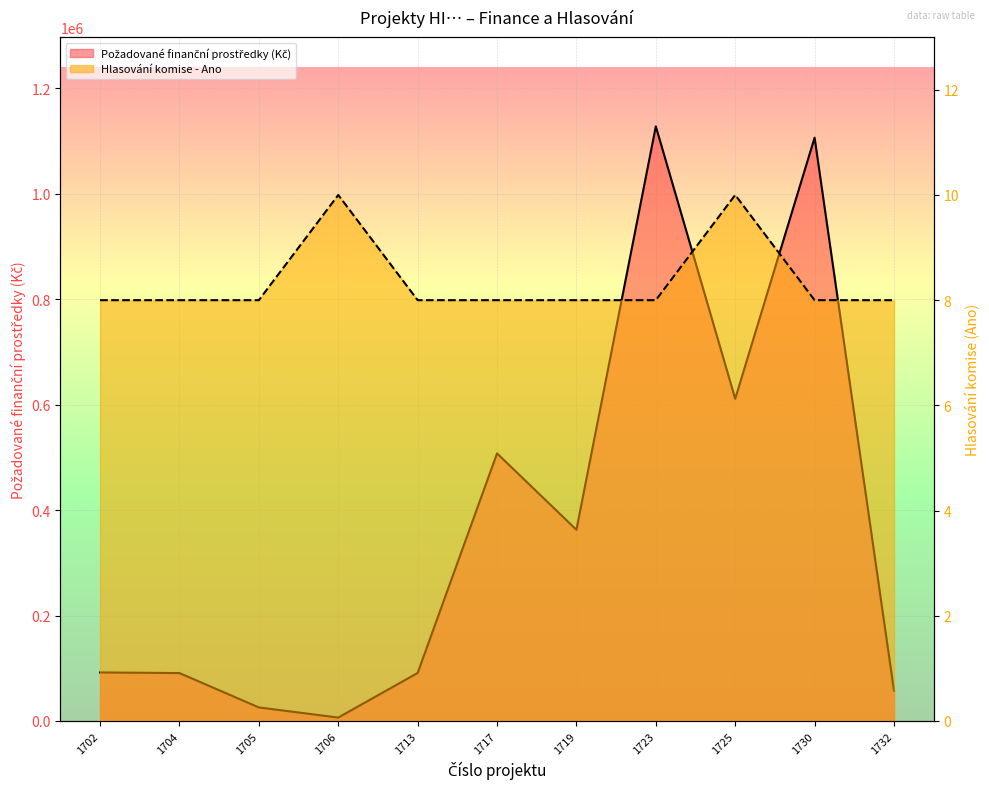

At how many categories does at least one series exceed 576031?

3